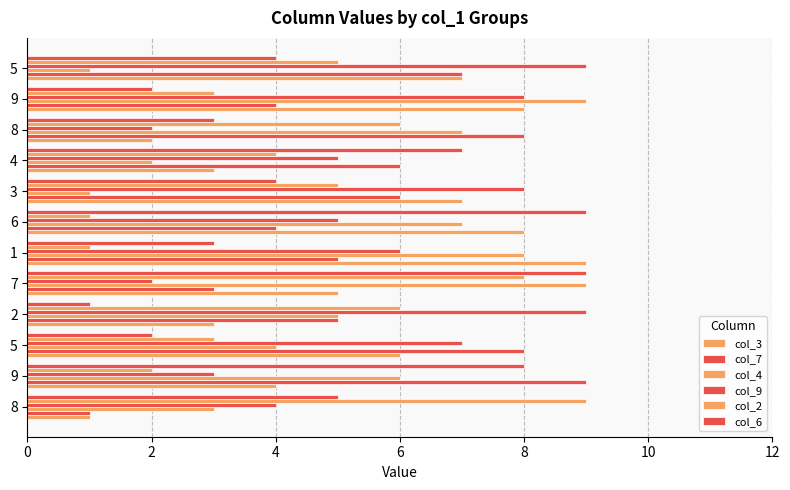

How many data points in col_3 are less than 6?

6